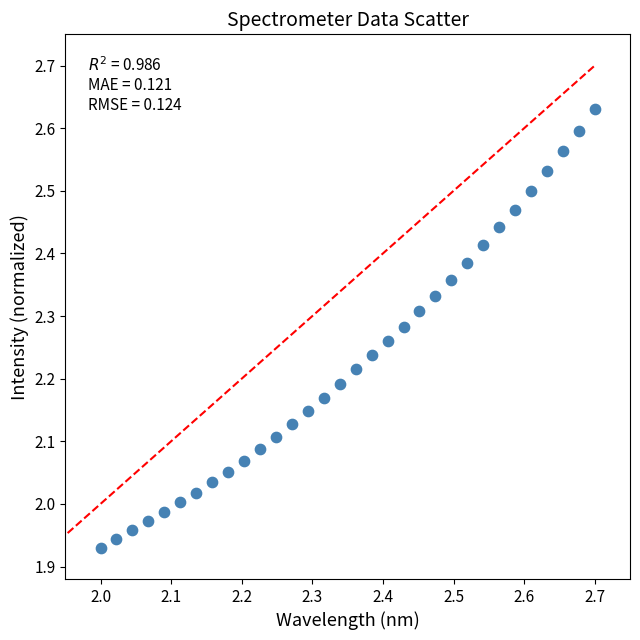

What is the range of X values (max minus min)?

0.7